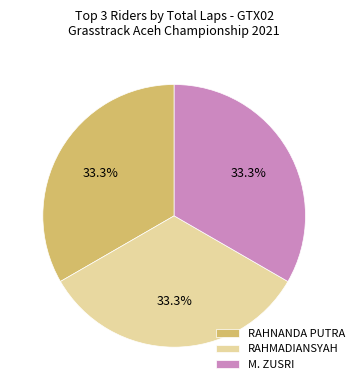

Combined, what portion of the pie is M. ZUSRI and RAHNANDA PUTRA?

66.7%